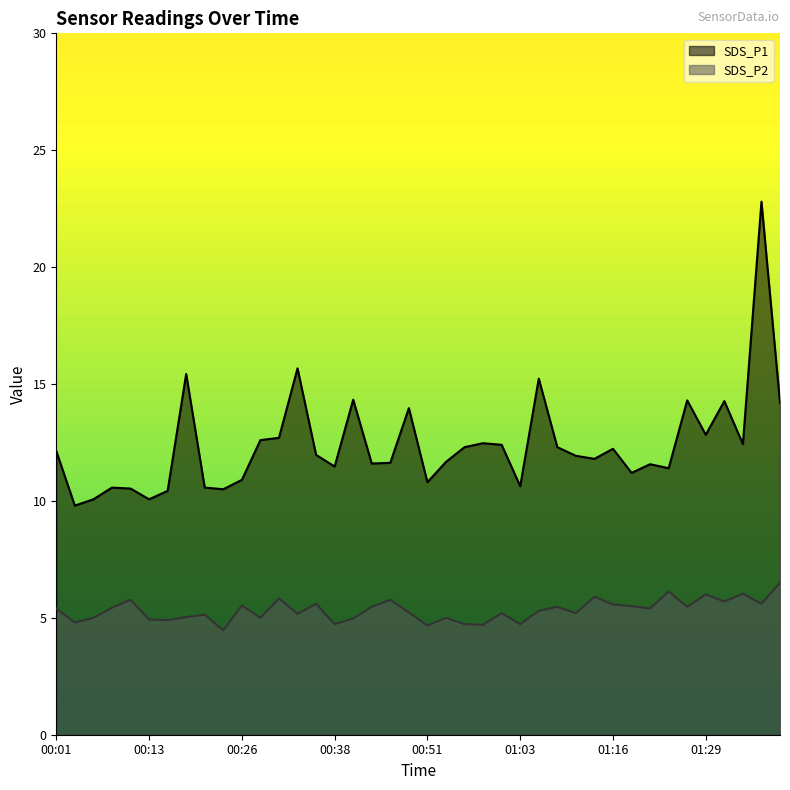

True or false: SDS_P1 has more than 1 interior local peaks.

True